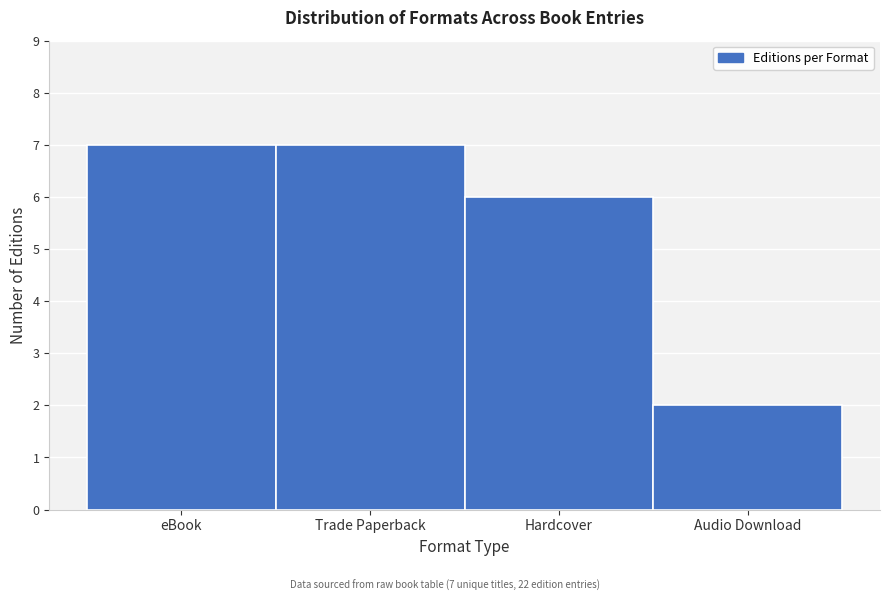

Reading left to right, list all the values displayed in this chart.

7	7	6	2